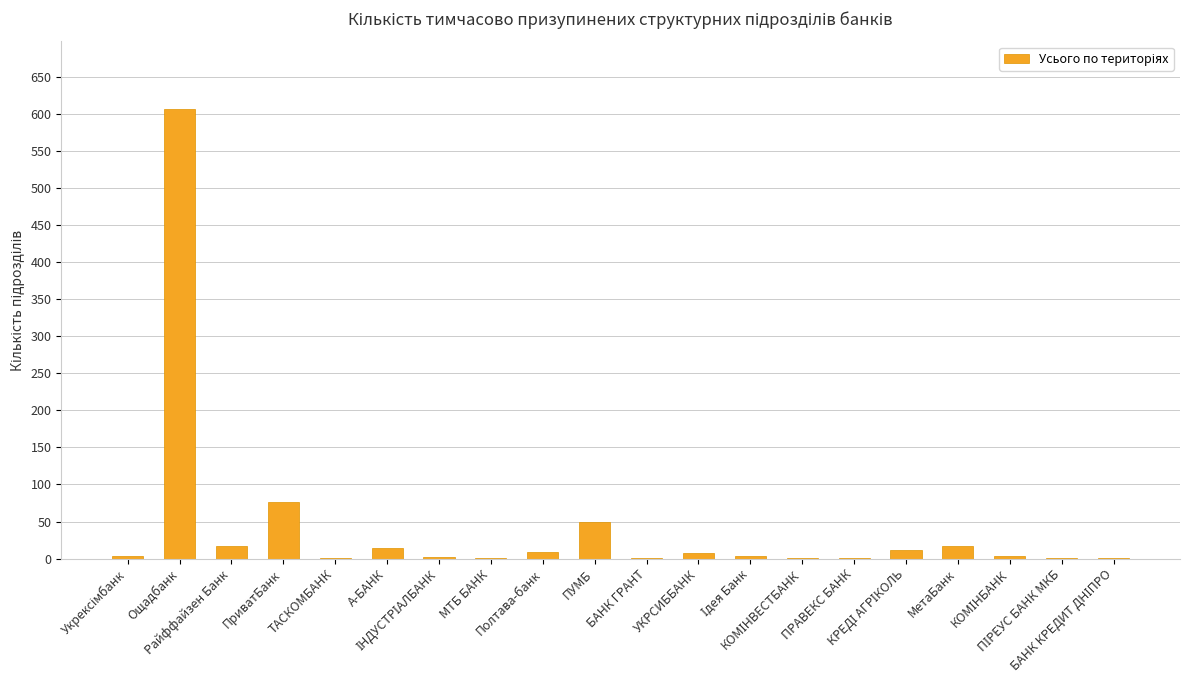

What is the maximum value shown in the chart?

607